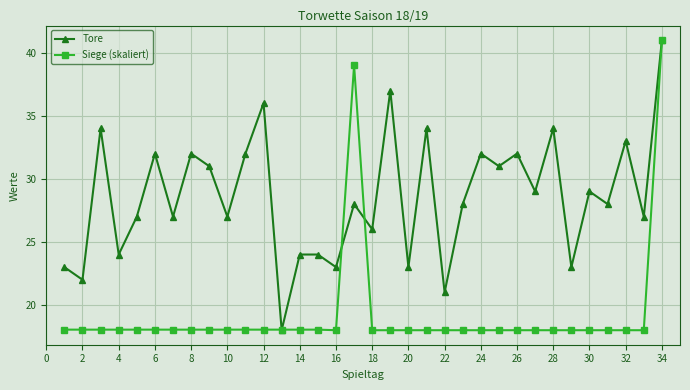

Does the chart have visible grid lines?

Yes